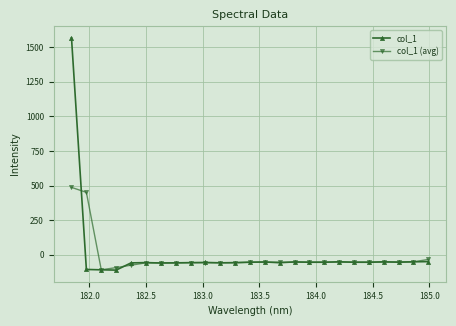

What is the value of the col_1 (avg) point at the 18th from the left?

-52.5